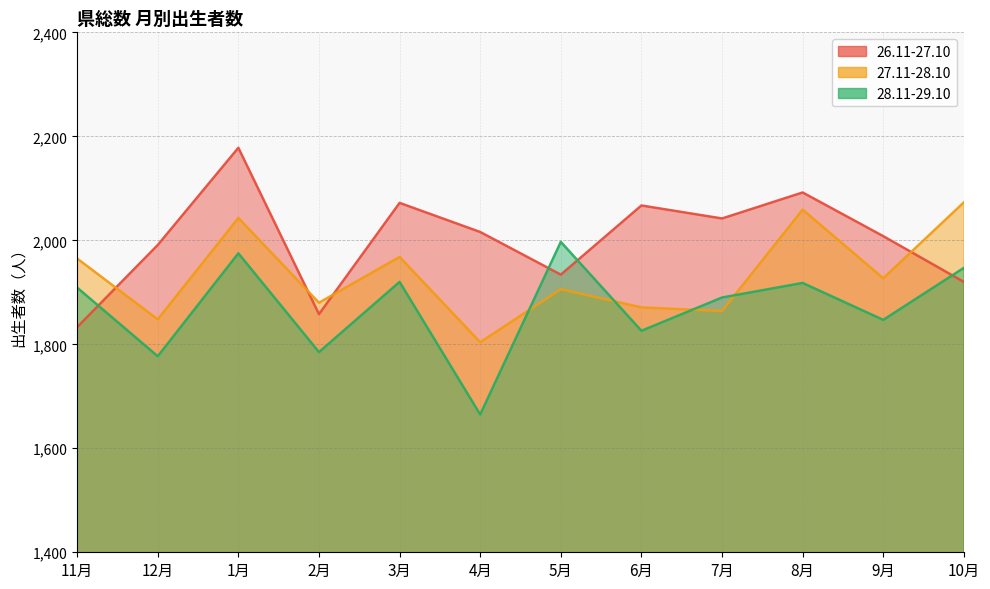

Reading left to right, what are all the values shown in this chart?

26.11-27.10: 11月=1833	12月=1991	1月=2178	2月=1858	3月=2072	4月=2016	5月=1934	6月=2067	7月=2042	8月=2092	9月=2008	10月=1920
27.11-28.10: 11月=1965	12月=1848	1月=2043	2月=1880	3月=1968	4月=1804	5月=1906	6月=1871	7月=1864	8月=2059	9月=1927	10月=2073
28.11-29.10: 11月=1909	12月=1777	1月=1975	2月=1785	3月=1920	4月=1665	5月=1997	6月=1826	7月=1890	8月=1918	9月=1847	10月=1947